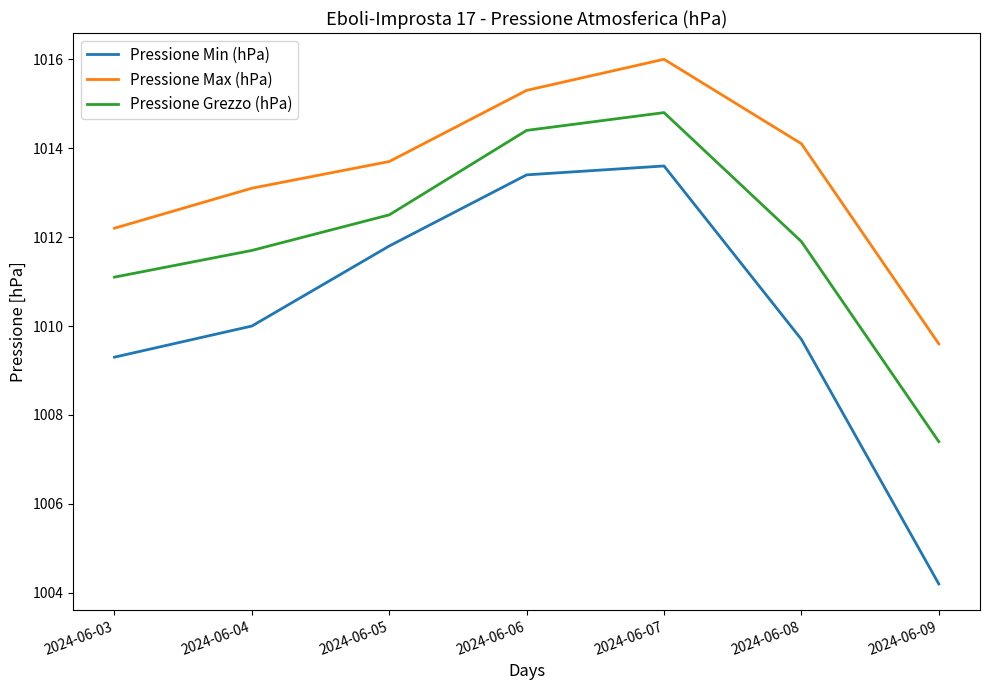

True or false: Pressione Min (hPa) has a value of 1009.7 at 2024-06-08.

True